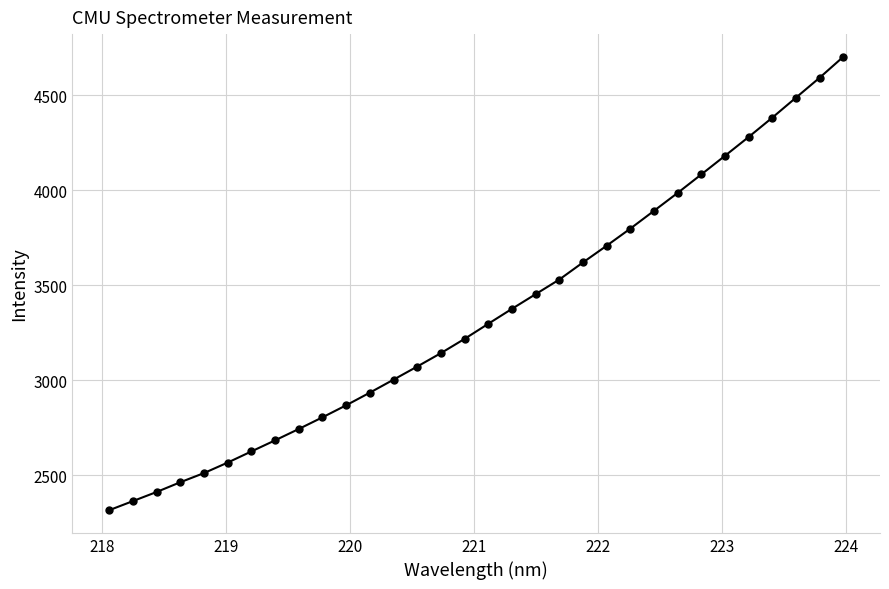

What is the difference between the maximum and minimum values?

2385.1